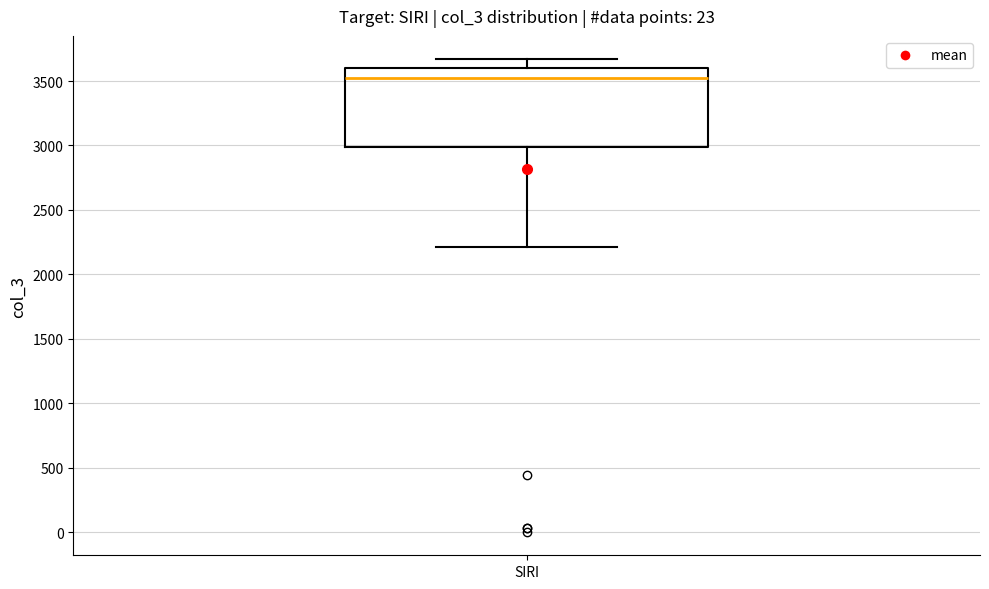

Transcribe this box plot: give where the median line is, the range the box spans, and where the two whiskers end, as read against the y-axis. The values are not printed on the chart, so give them approximately, as read against the axis.

median 3550, box 3000 to 3600, whiskers 2200 to 3650